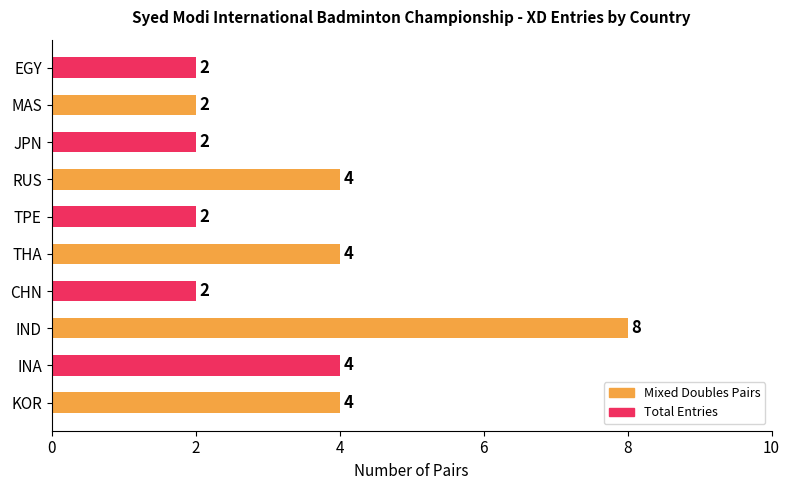

Which has a higher value, CHN or IND?

IND